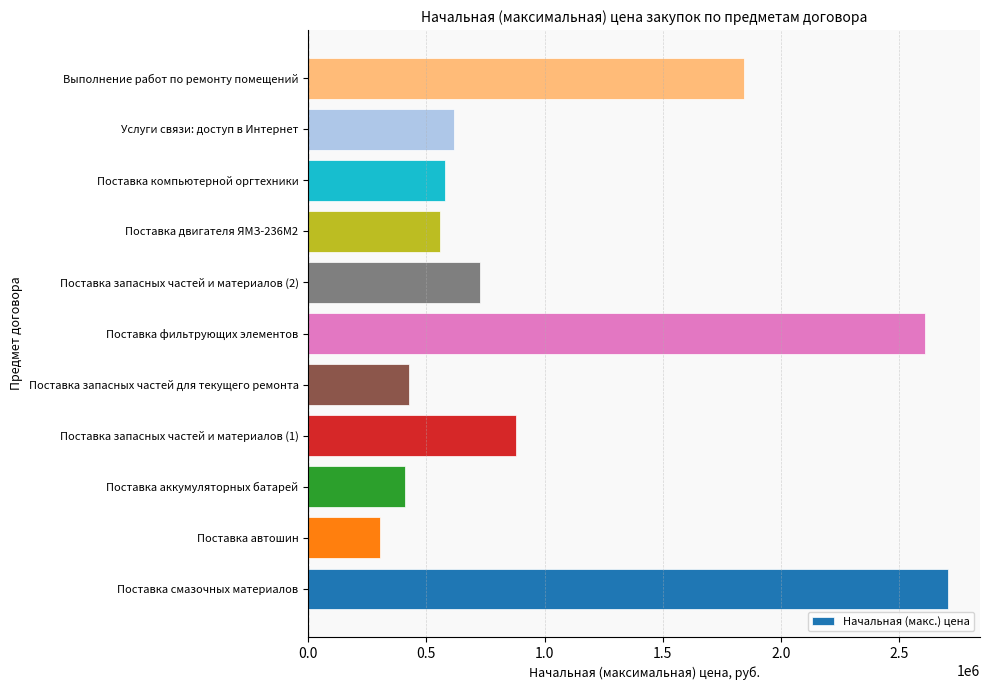

Which category has the lowest value across all series?

Поставка автошин